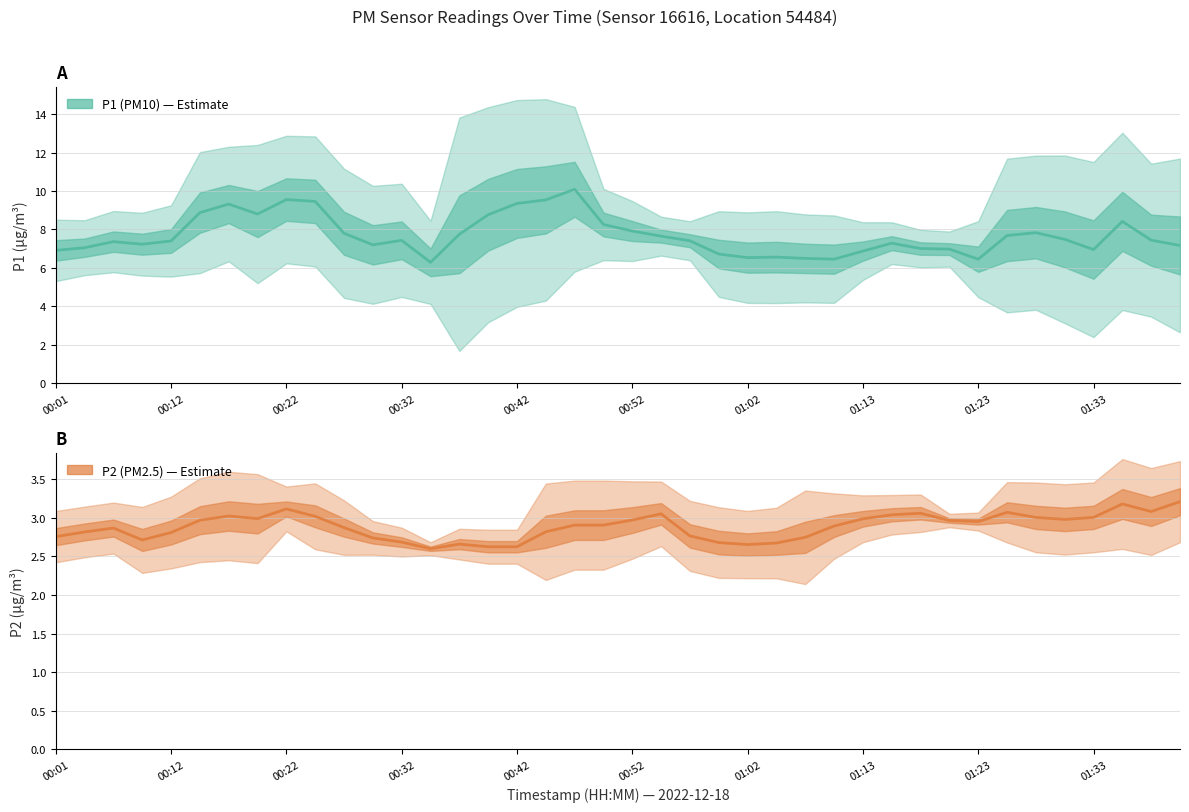

Which series has the widest spread of values?

P1 (PM10)